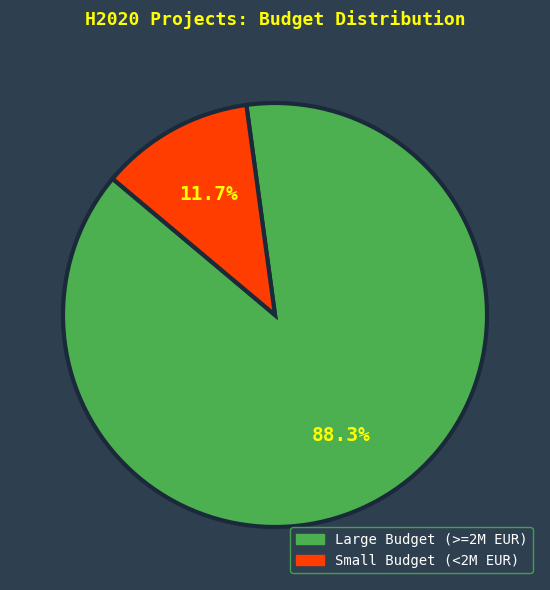

Does any single category account for the majority?

Yes